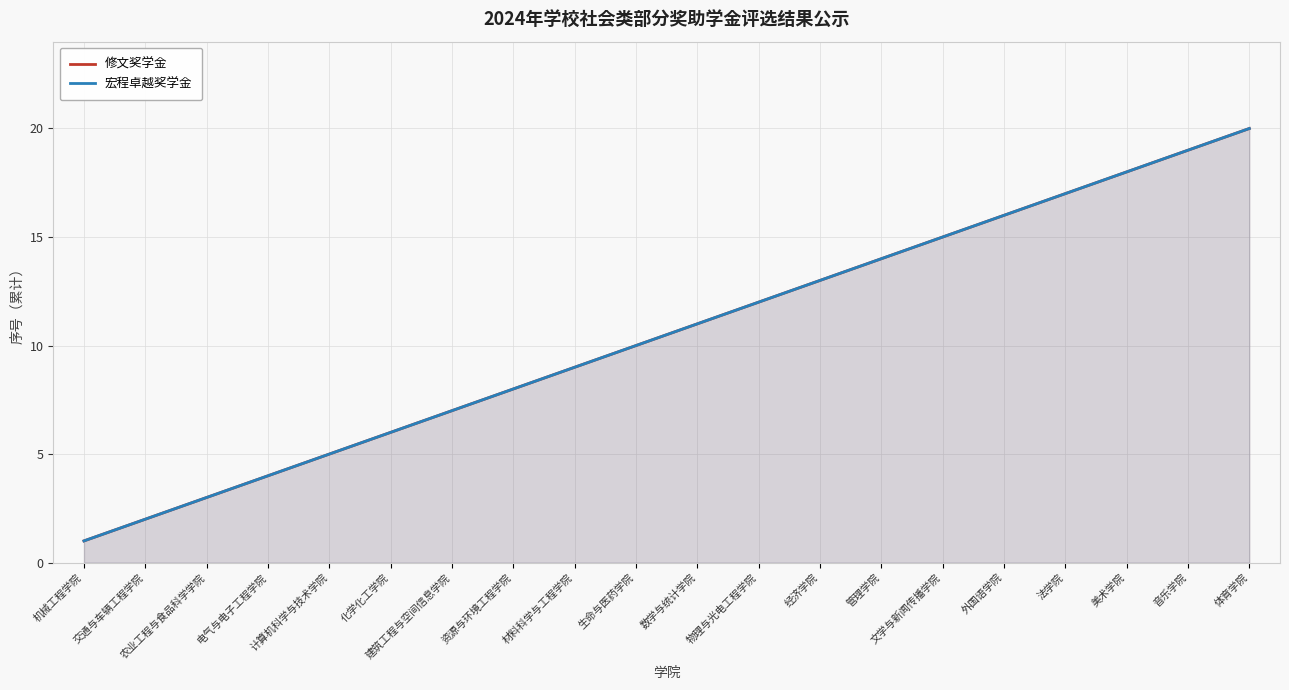

Reading right to left, what are all the values shown in this chart?

修文奖学金: 体育学院=20	音乐学院=19	美术学院=18	法学院=17	外国语学院=16	文学与新闻传播学院=15	管理学院=14	经济学院=13	物理与光电工程学院=12	数学与统计学院=11	生命与医药学院=10	材料科学与工程学院=9	资源与环境工程学院=8	建筑工程与空间信息学院=7	化学化工学院=6	计算机科学与技术学院=5	电气与电子工程学院=4	农业工程与食品科学学院=3	交通与车辆工程学院=2	机械工程学院=1
宏程卓越奖学金: 体育学院=20	音乐学院=19	美术学院=18	法学院=17	外国语学院=16	文学与新闻传播学院=15	管理学院=14	经济学院=13	物理与光电工程学院=12	数学与统计学院=11	生命与医药学院=10	材料科学与工程学院=9	资源与环境工程学院=8	建筑工程与空间信息学院=7	化学化工学院=6	计算机科学与技术学院=5	电气与电子工程学院=4	农业工程与食品科学学院=3	交通与车辆工程学院=2	机械工程学院=1